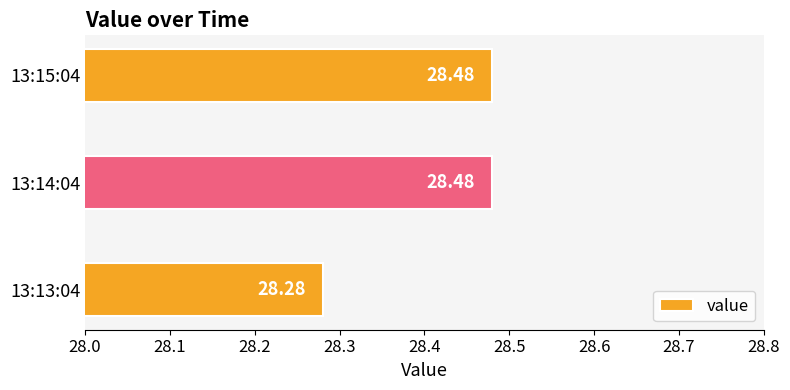

What is the ratio of the value at 13:15:04 to the value at 13:13:04?

1.0